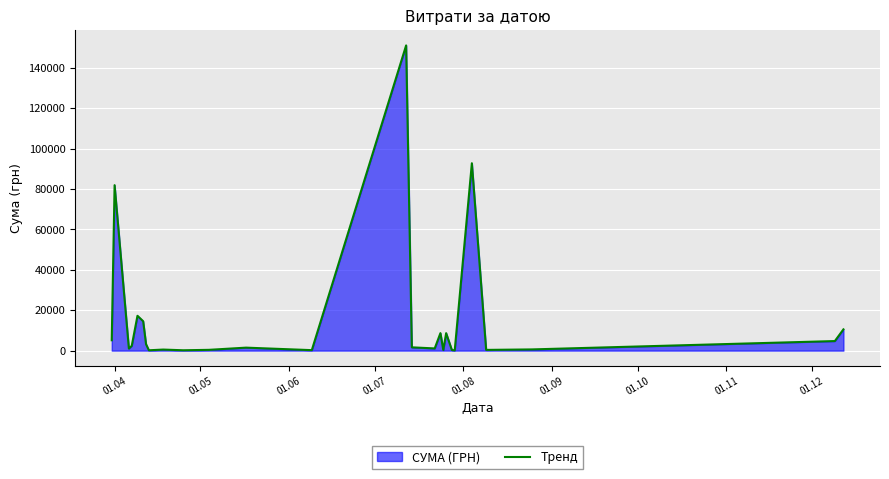

What is the greatest value displayed?

151115.9